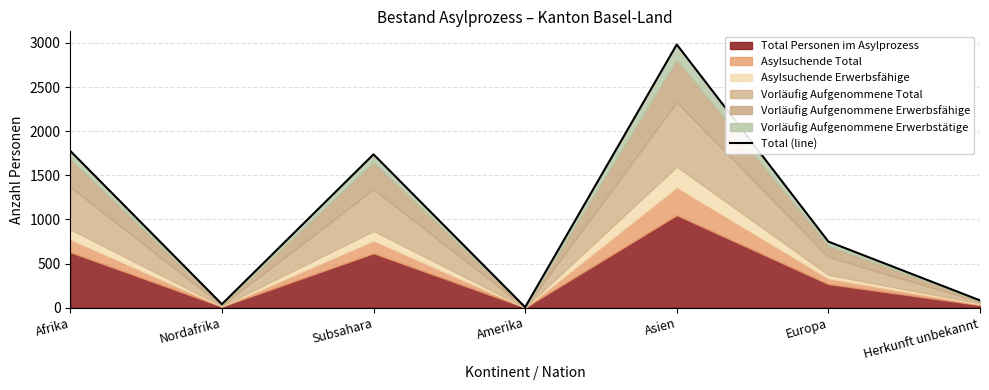

At which label does the data first exceed 748?

Afrika